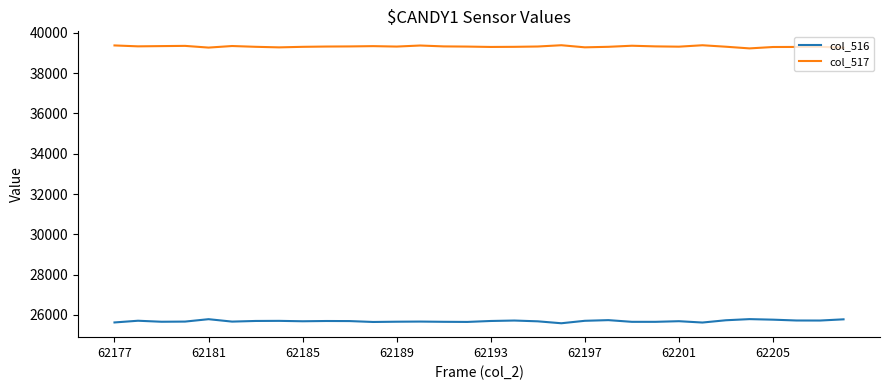

True or false: col_516 and col_517 cross at least once.

False